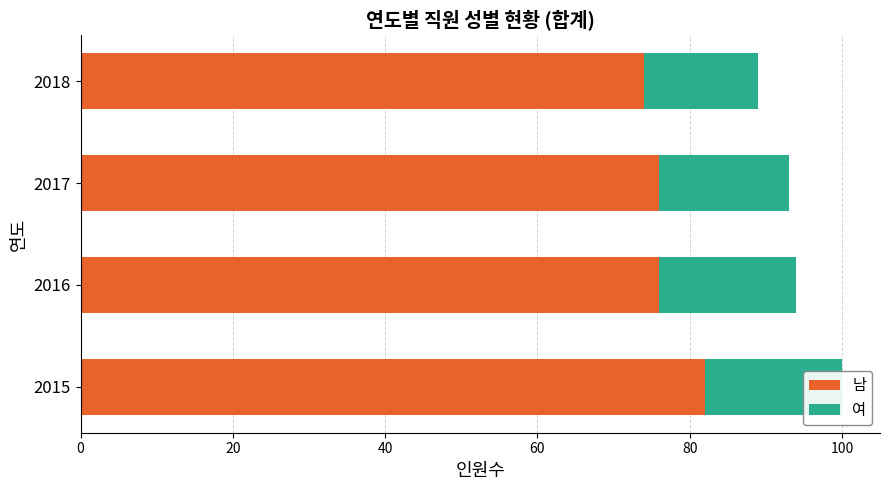

What is the sum of all 여 values?

68